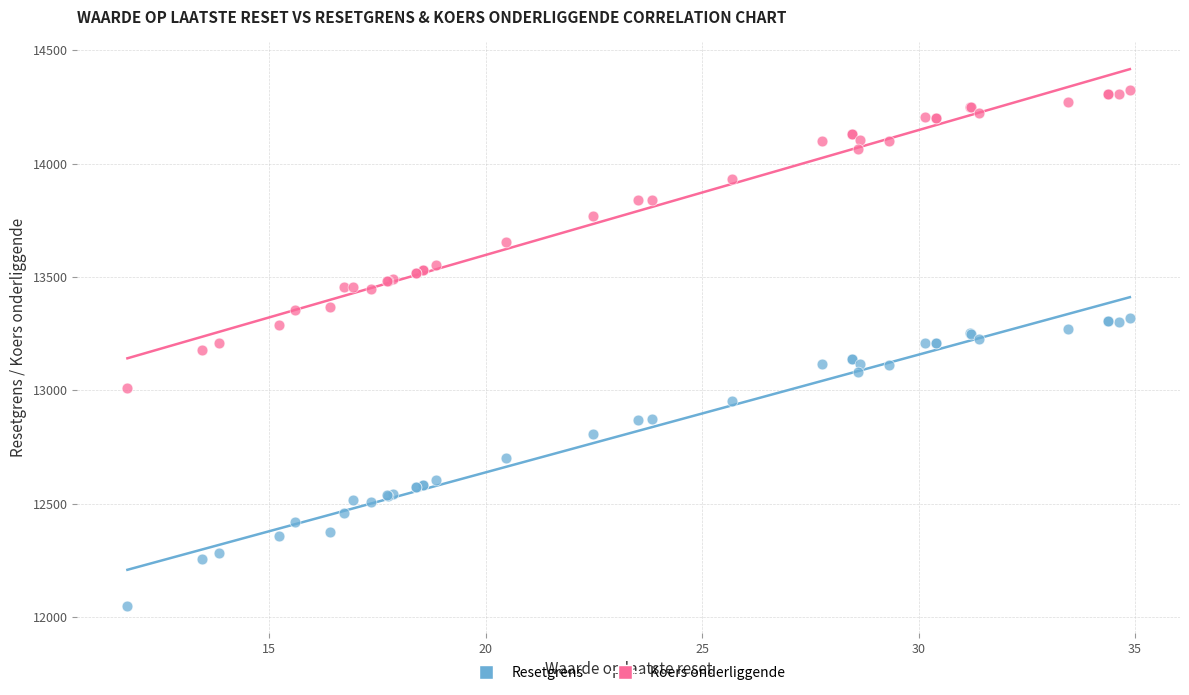

What are all the series names shown in the legend?

Resetgrens, Koers onderliggende